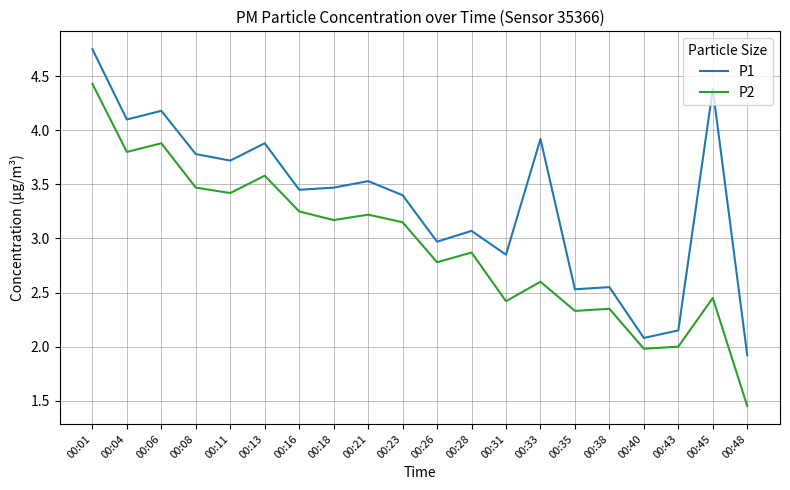

True or false: P1 and P2 cross at least once.

False